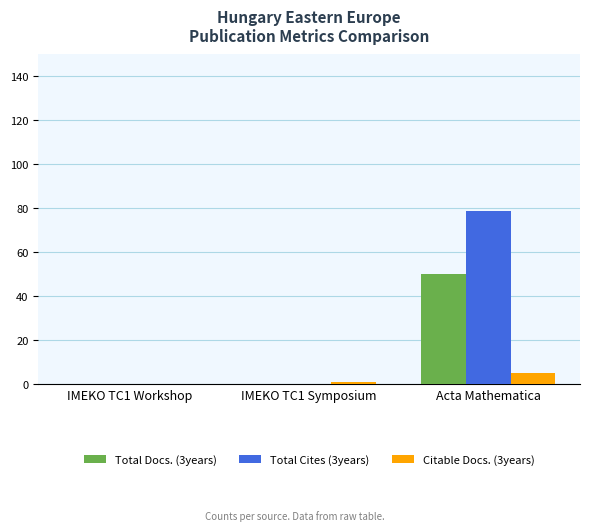

How many distinct data groups are displayed?

3